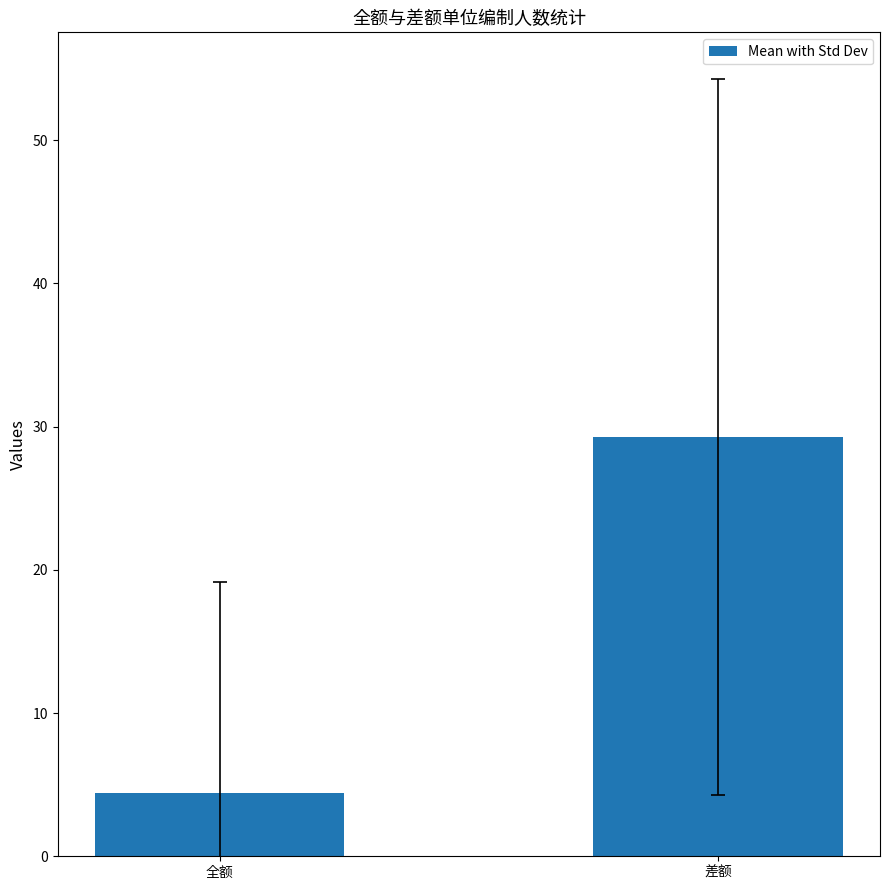

Count the number of categories in the chart.

2